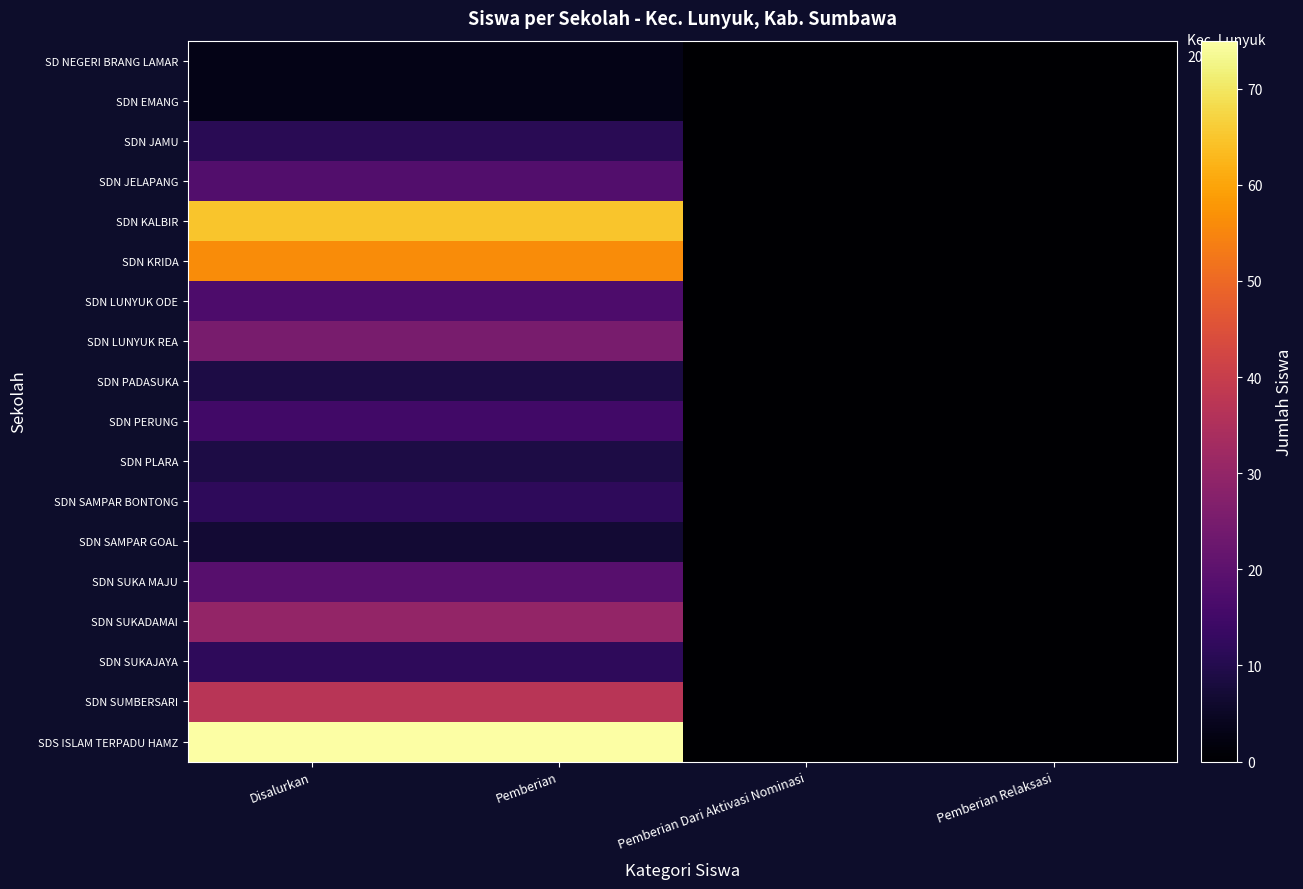

At which category does the chart reach its minimum across all series?

Pemberian Dari Aktivasi Nominasi